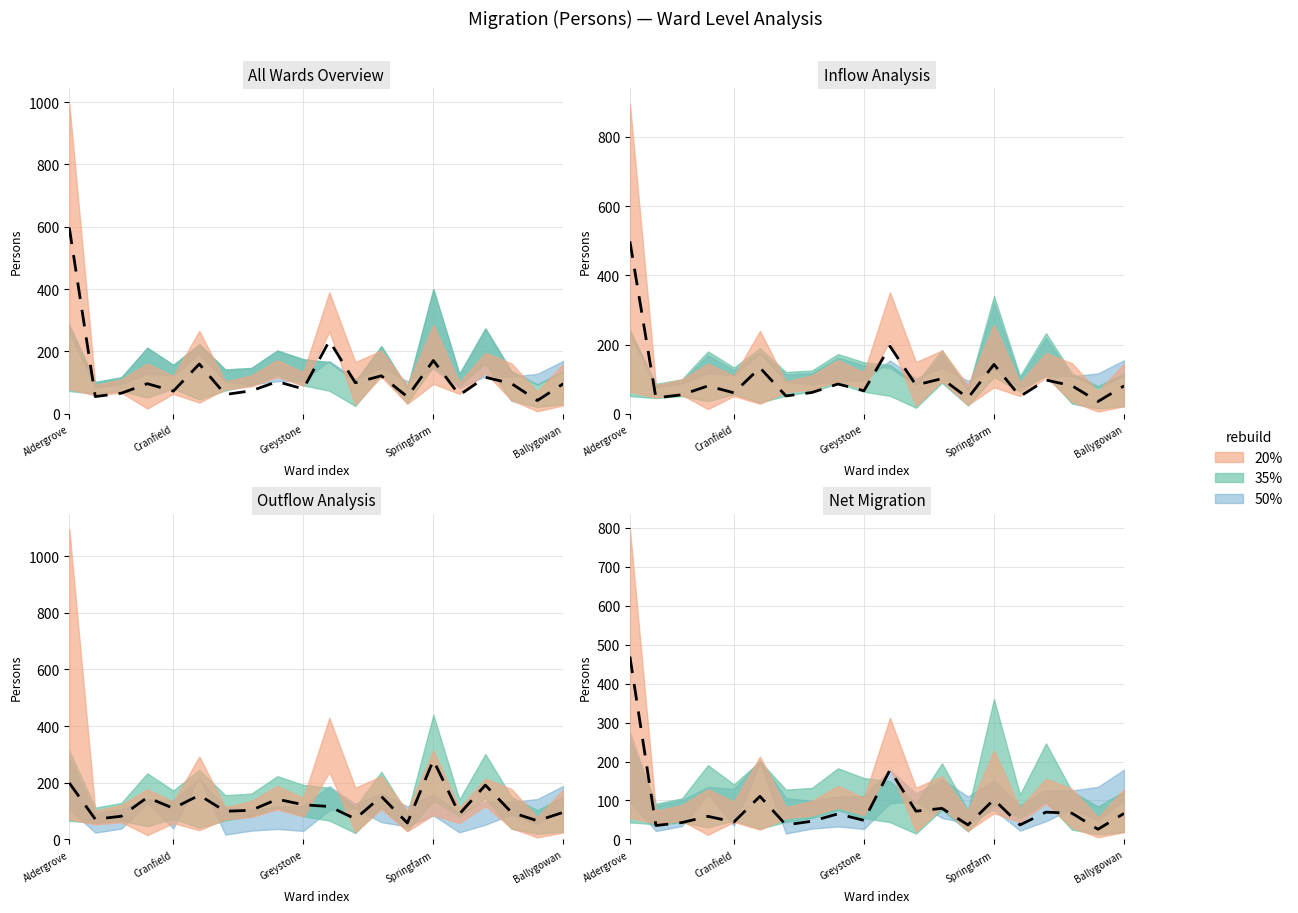

What is the change in value from 15 to 19?

+29.6